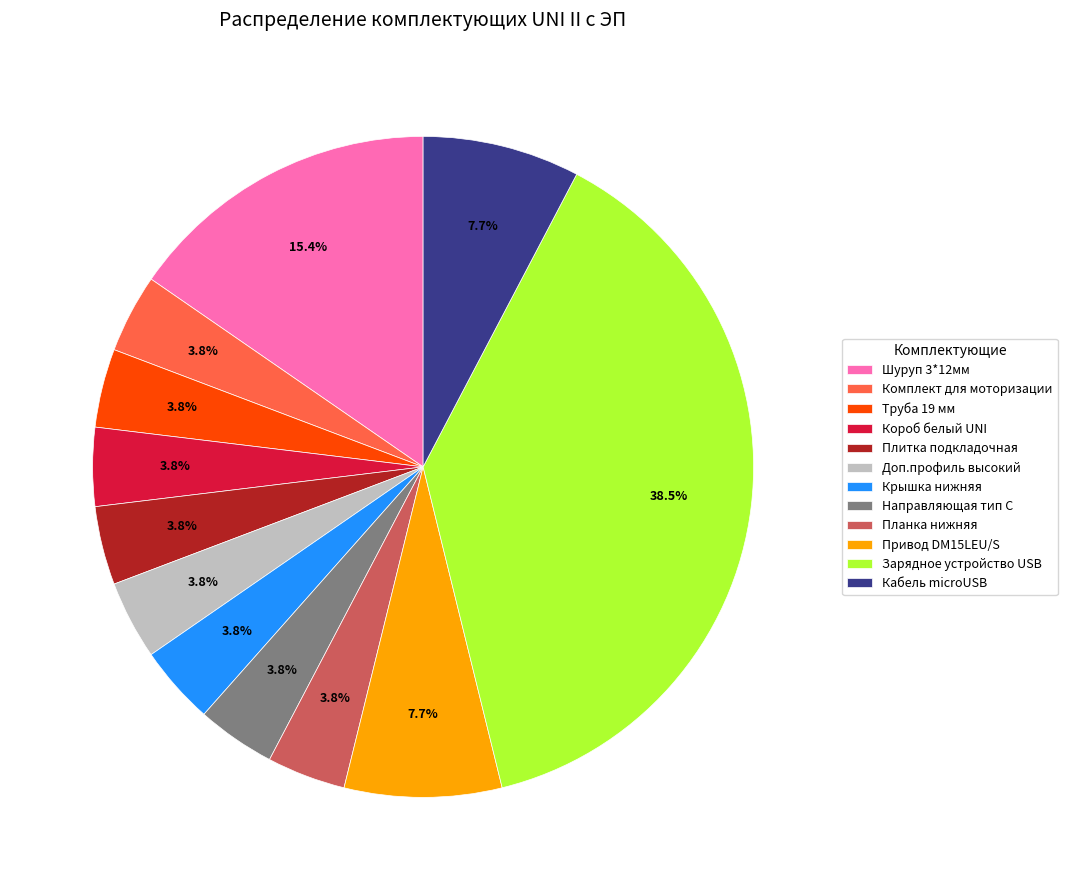

Does any single category account for the majority?

No